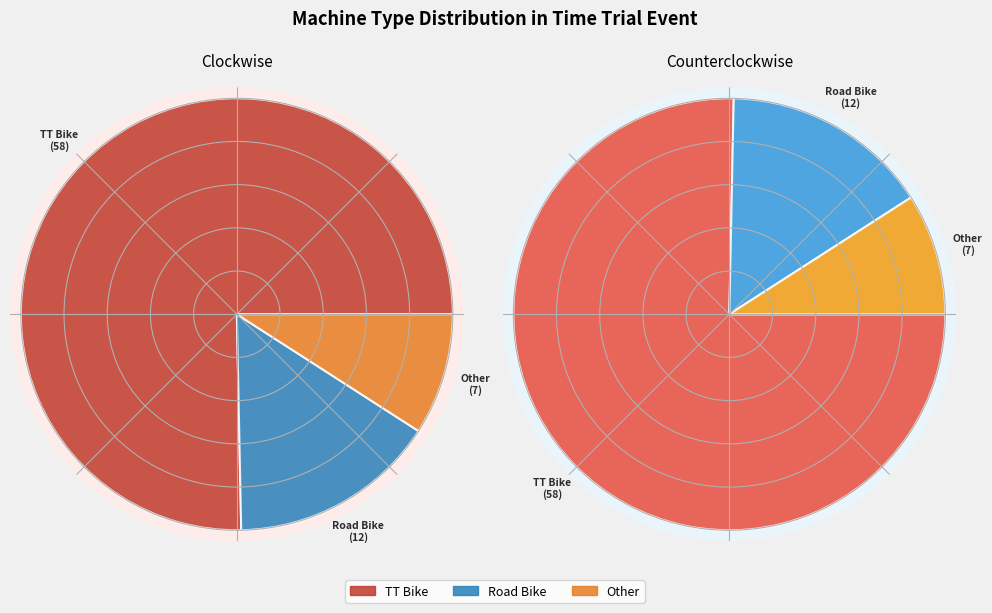

Do Road Bike and Other together represent more than half of the pie?

No